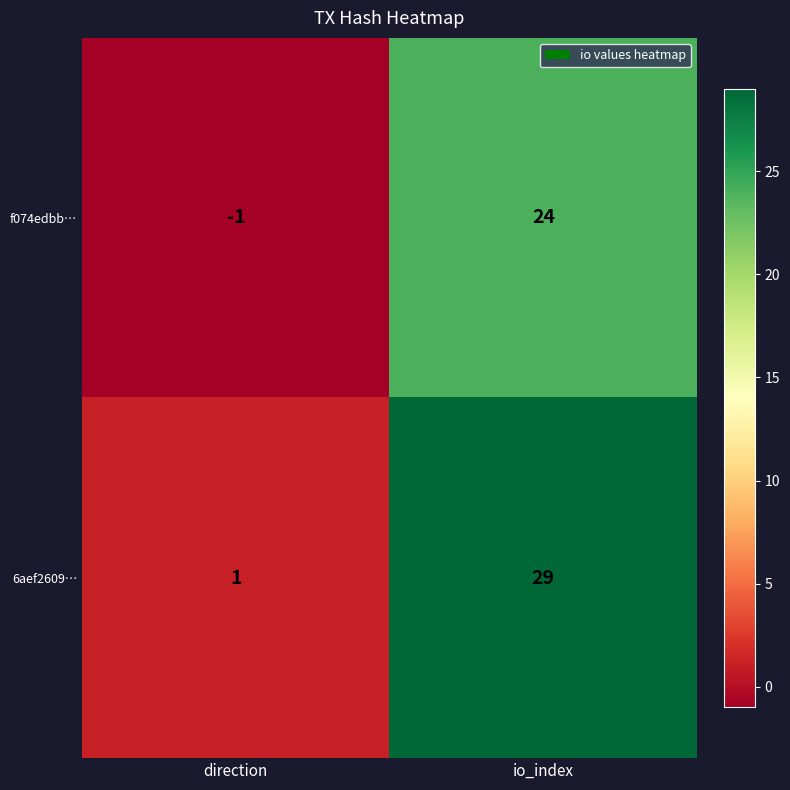

Reading left to right, list all the values displayed in this chart.

f074edbb…: direction=-1	io_index=24
6aef2609…: direction=1	io_index=29